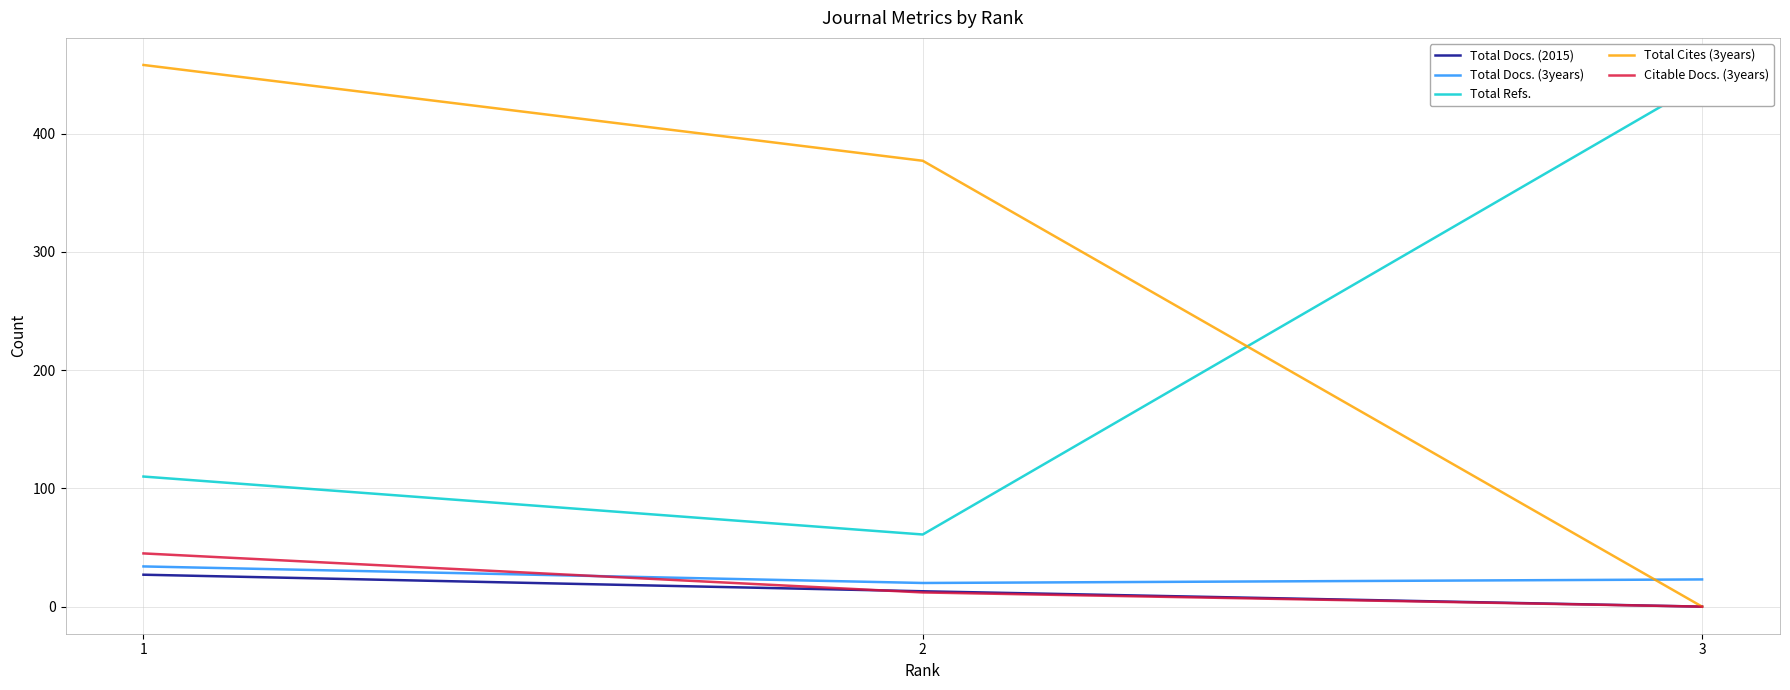

Which series has the widest spread of values?

Total Cites (3years)